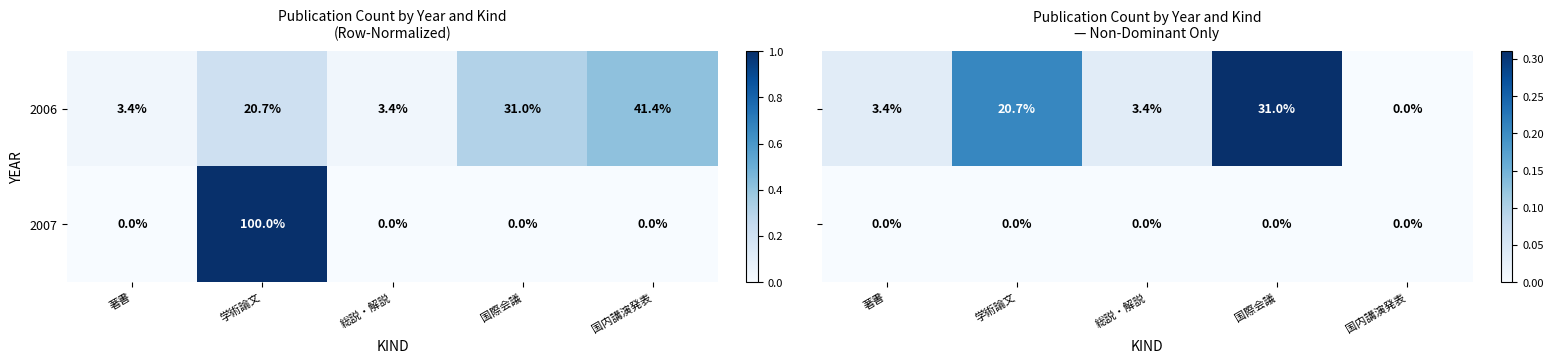

At which category is the sum across all series the highest?

国際会議